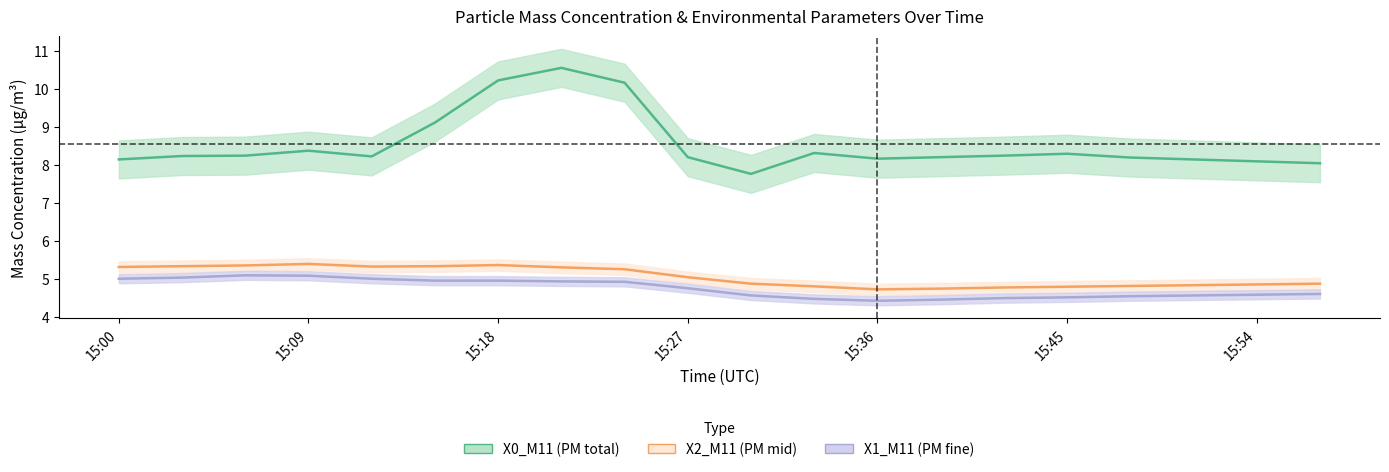

True or false: X1_M11 has a value of 7.1 at 15:00.

False